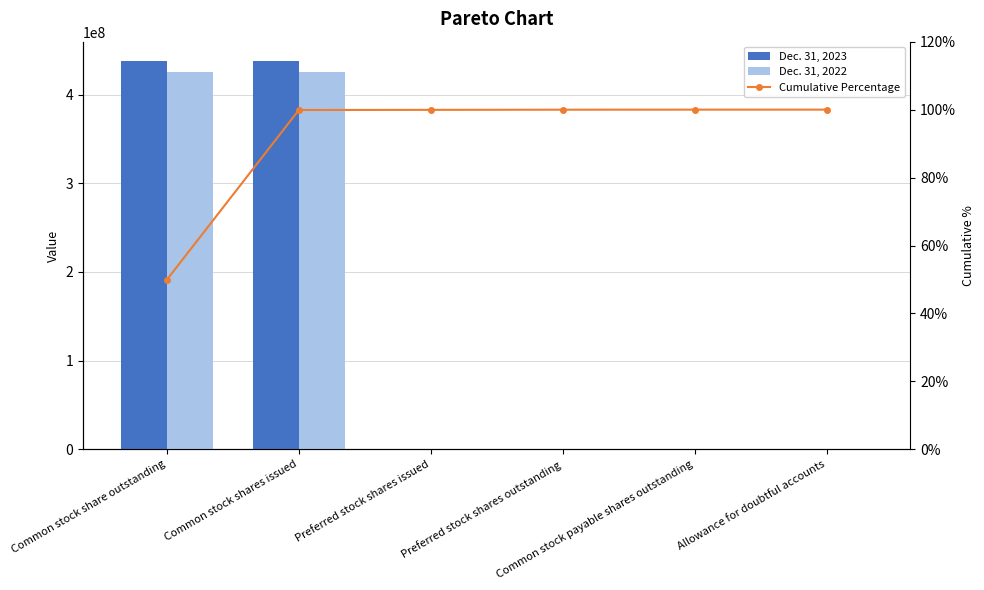

Between Common stock share outstanding and Preferred stock shares issued, which is larger?

Common stock share outstanding